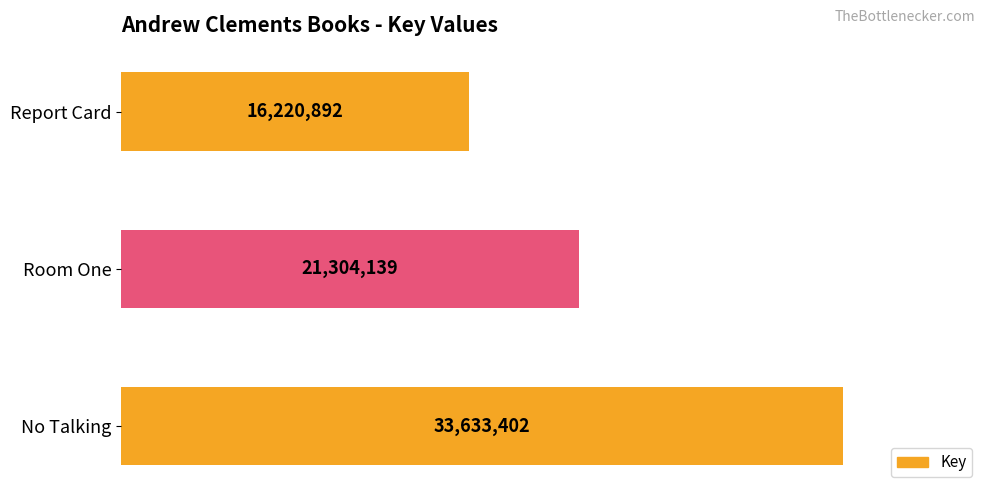

Does the chart contain any negative values?

No